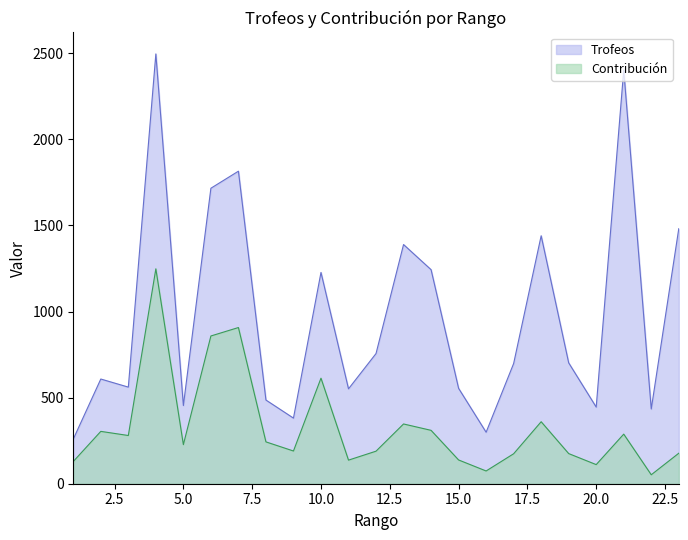

What is the total value across all series at 13?

1736